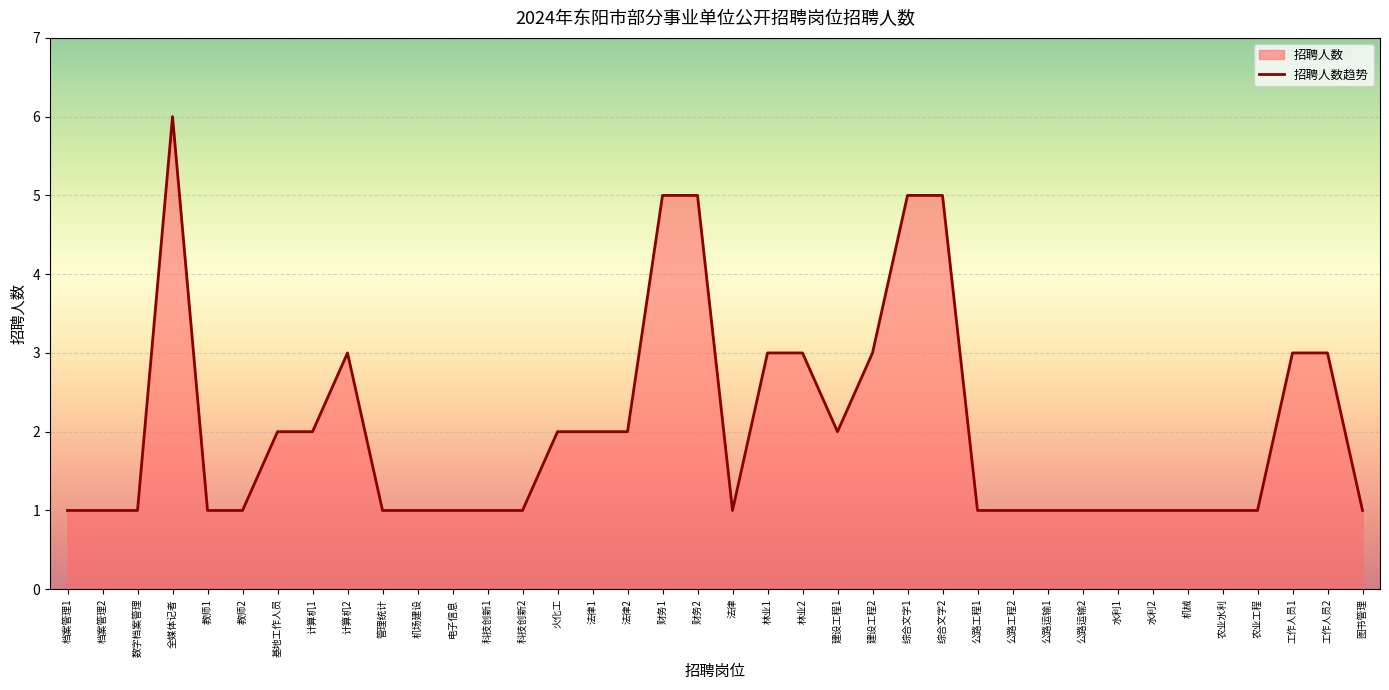

True or false: the data shows 1 at 数字档案管理.

False